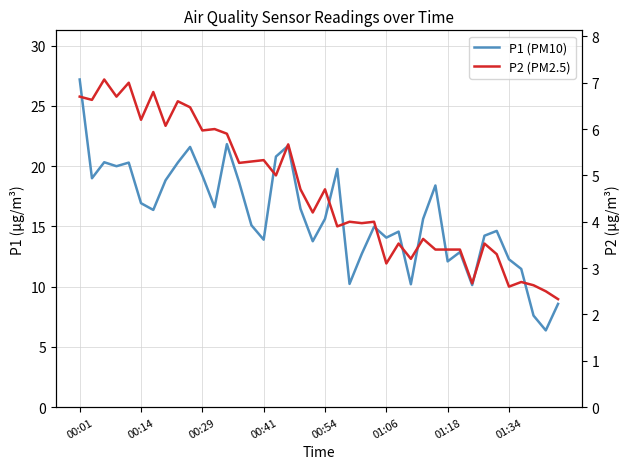

How many interior local valleys does the P2 (PM2.5) series have?

14